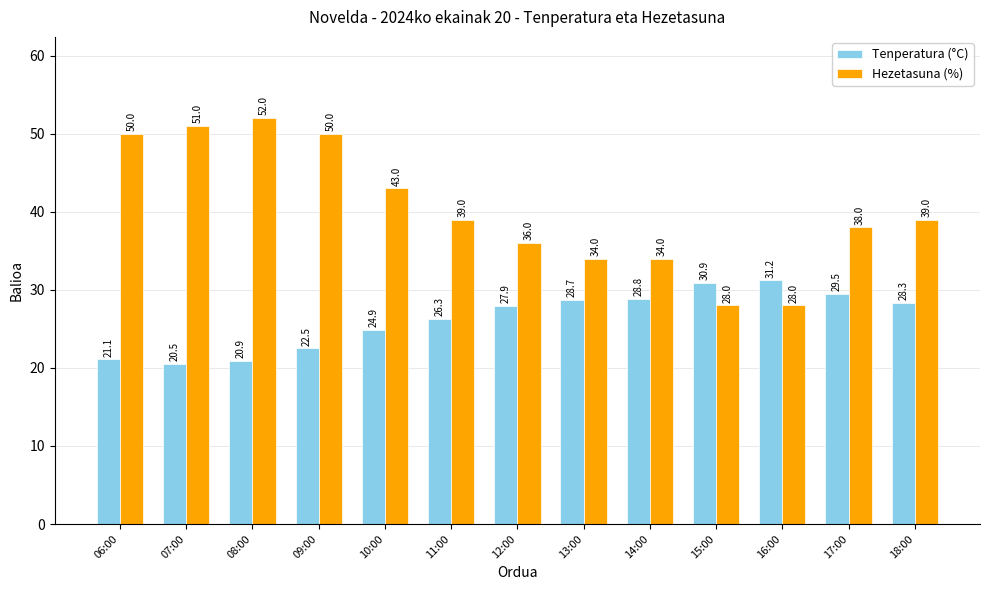

How many groups of bars are there?

13